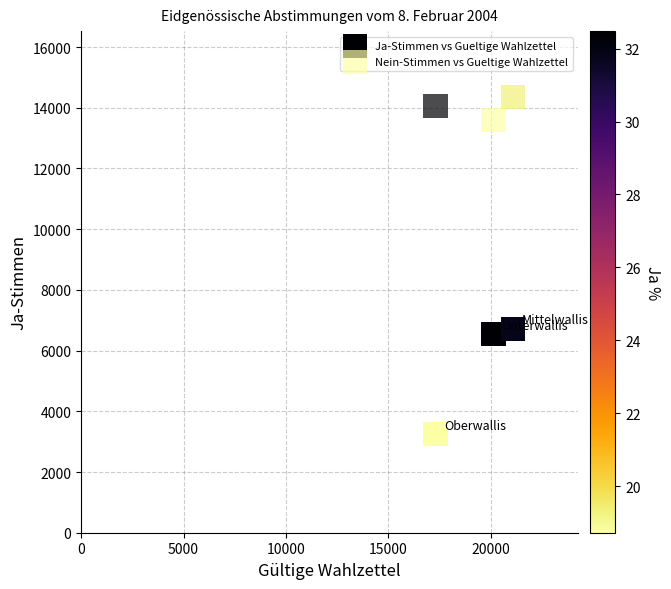

What are all the series names shown in the legend?

Ja-Stimmen vs Gueltige Wahlzettel, Nein-Stimmen vs Gueltige Wahlzettel